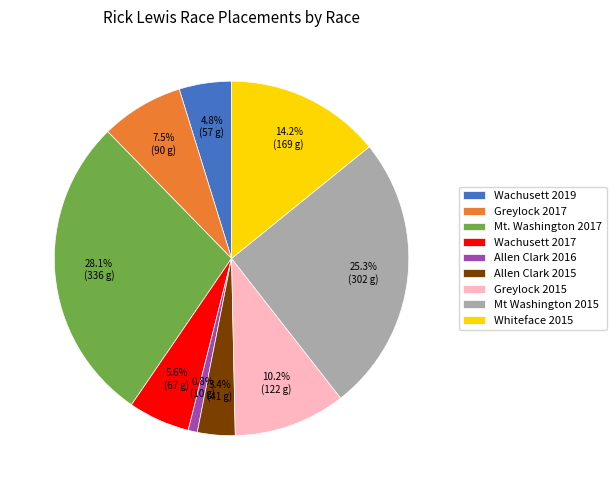

To the nearest percent, what is the average slice percentage?

11%